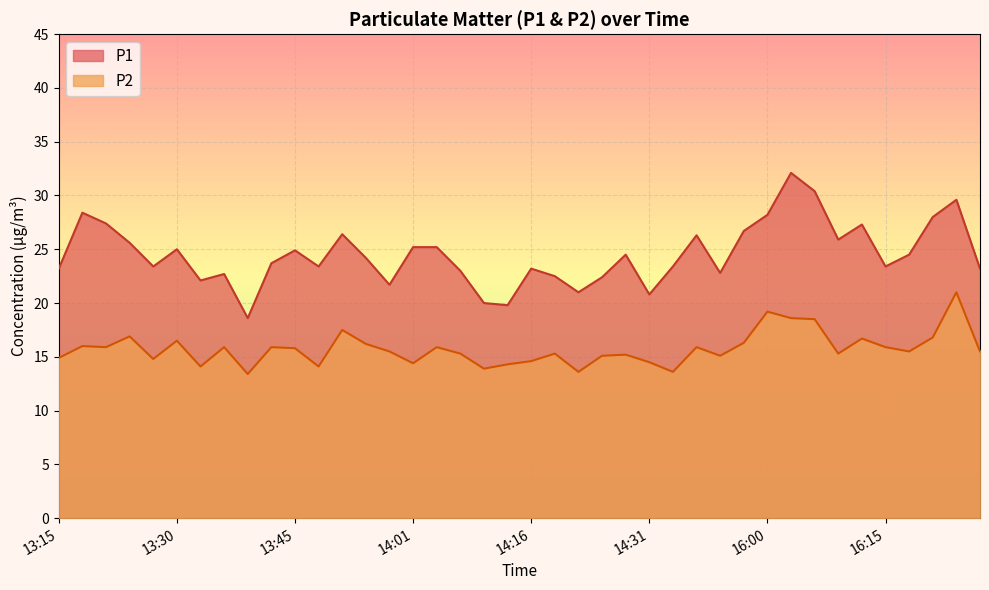

The P2 series shows 15.9 at 13:42. True or false?

True